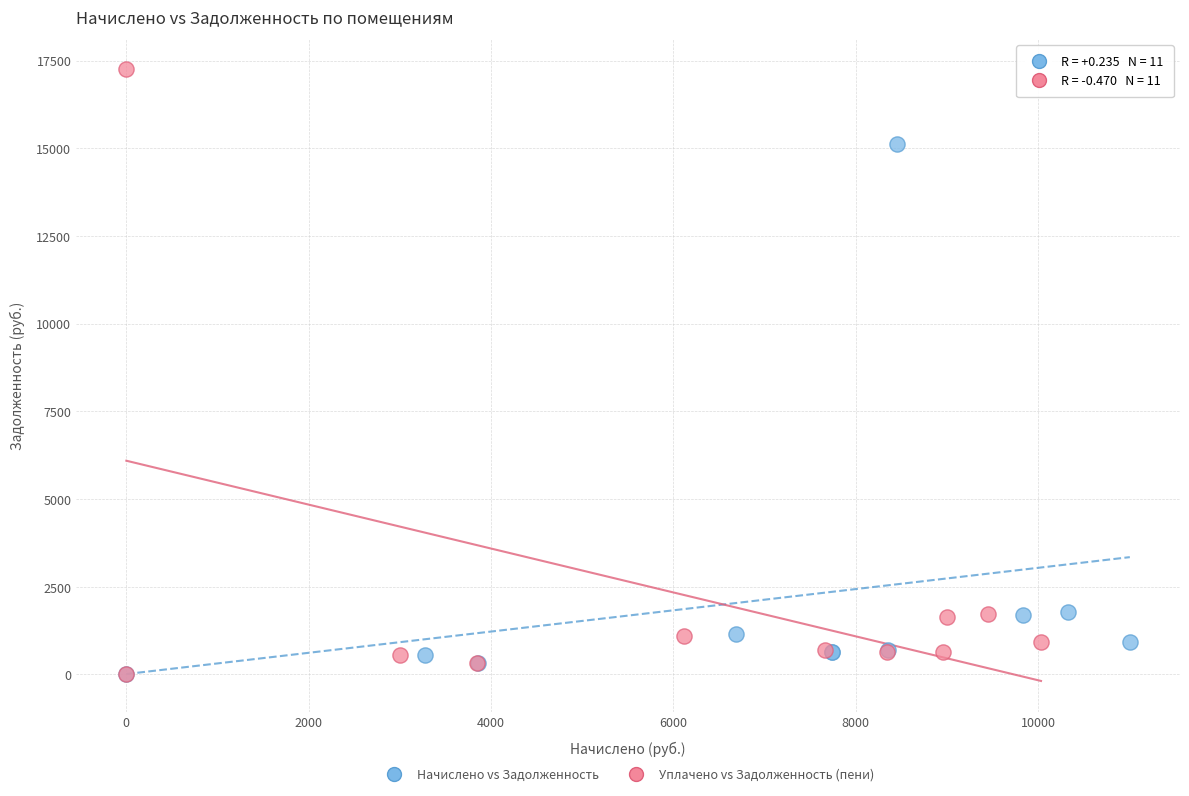

Which series has the widest spread of Y values?

Уплачено vs Задолженность (пени)